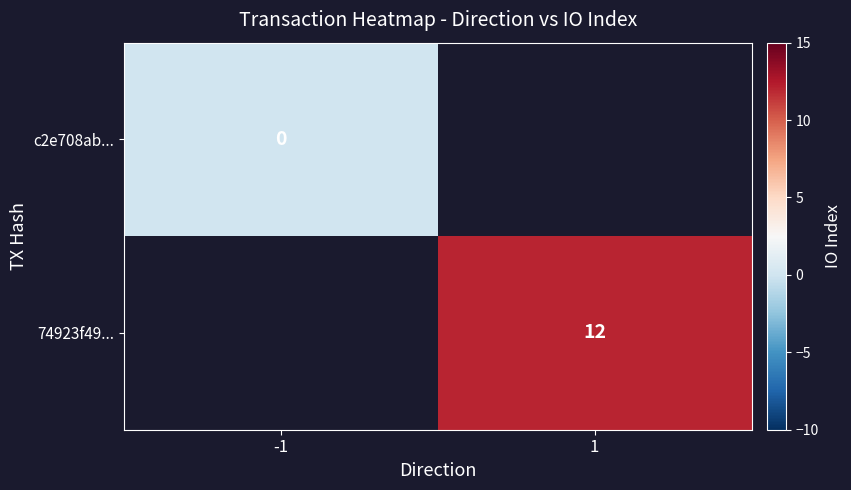

True or false: 74923f49... has a value of 7 at 1.

False